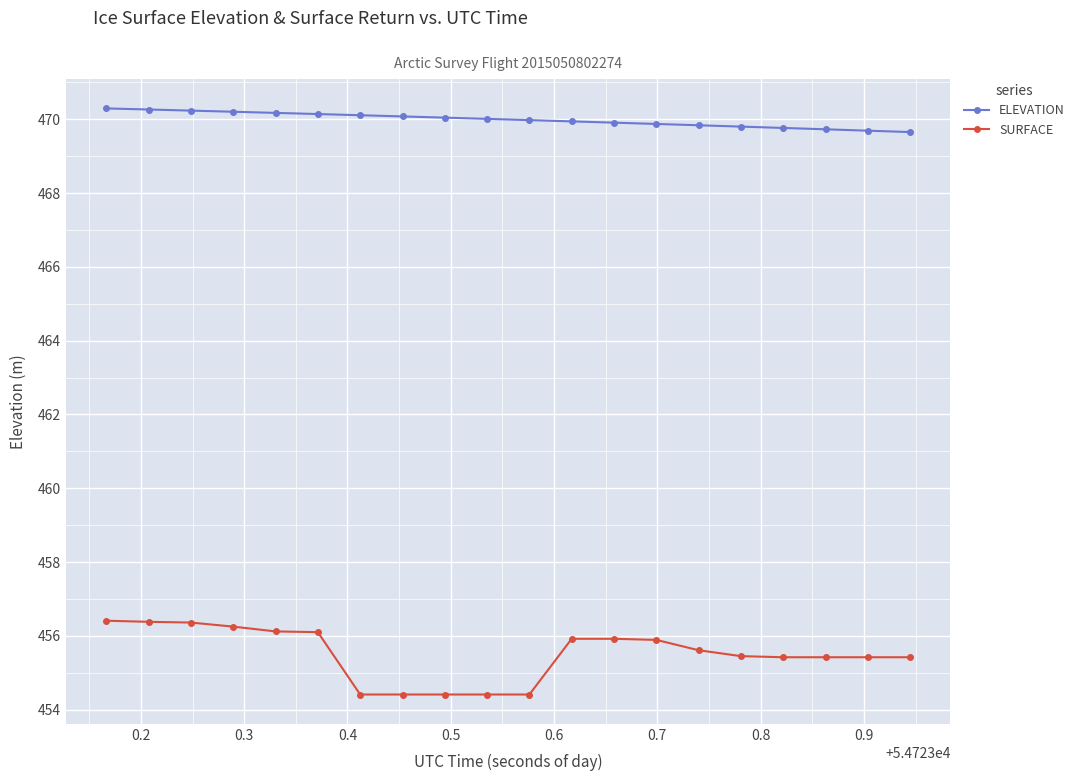

Which series has the largest range (max minus min)?

SURFACE